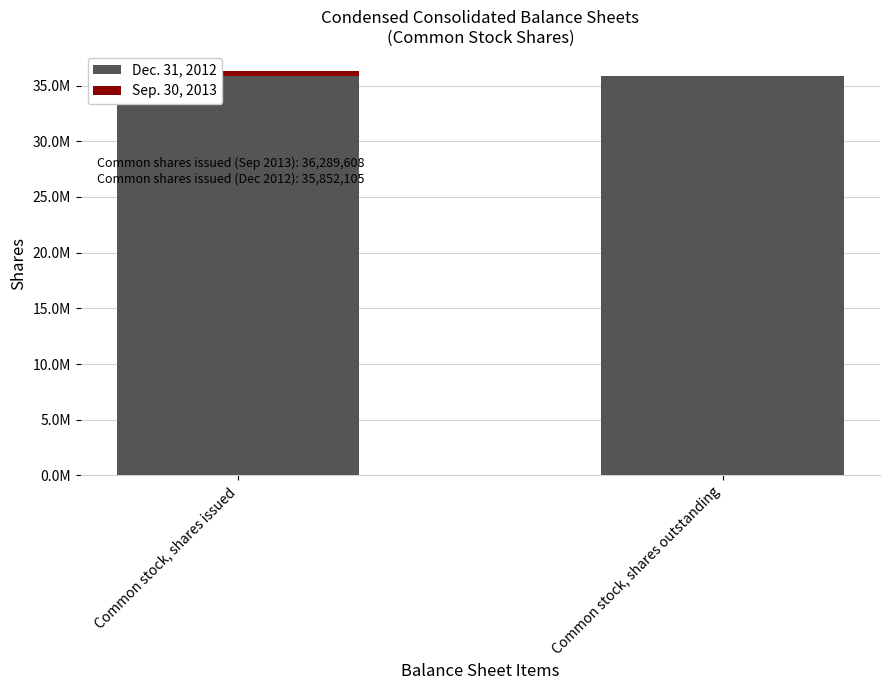

Is it true that Dec. 31, 2012 equals 35852105 at Common stock, shares issued?

True